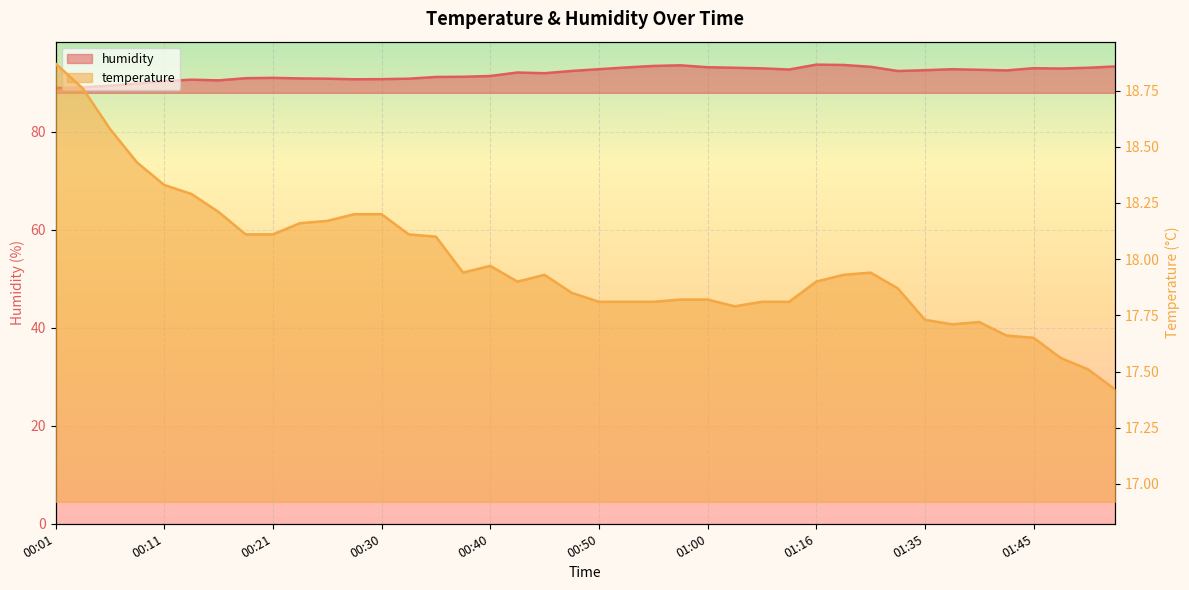

What is the average value of the temperature series?

18.0